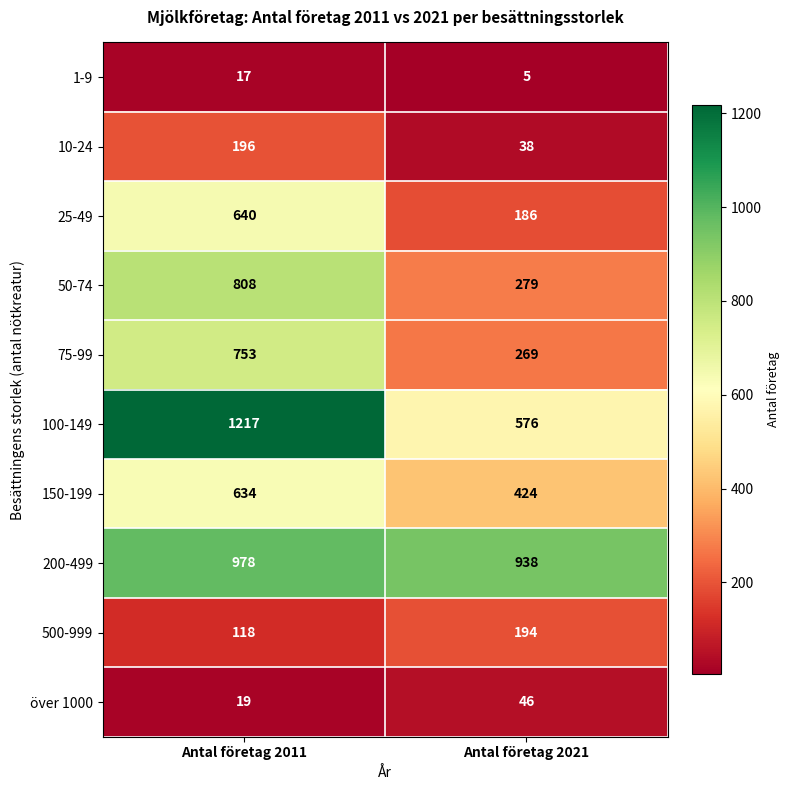

What is the greatest value displayed?

1217